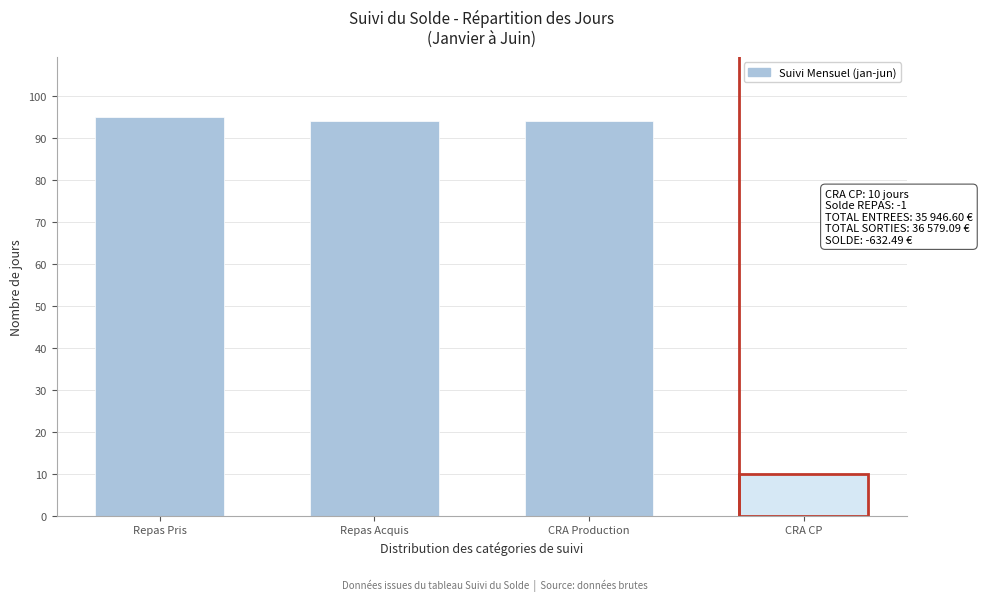

Reading left to right, what are all the values shown in this chart?

95	94	94	10